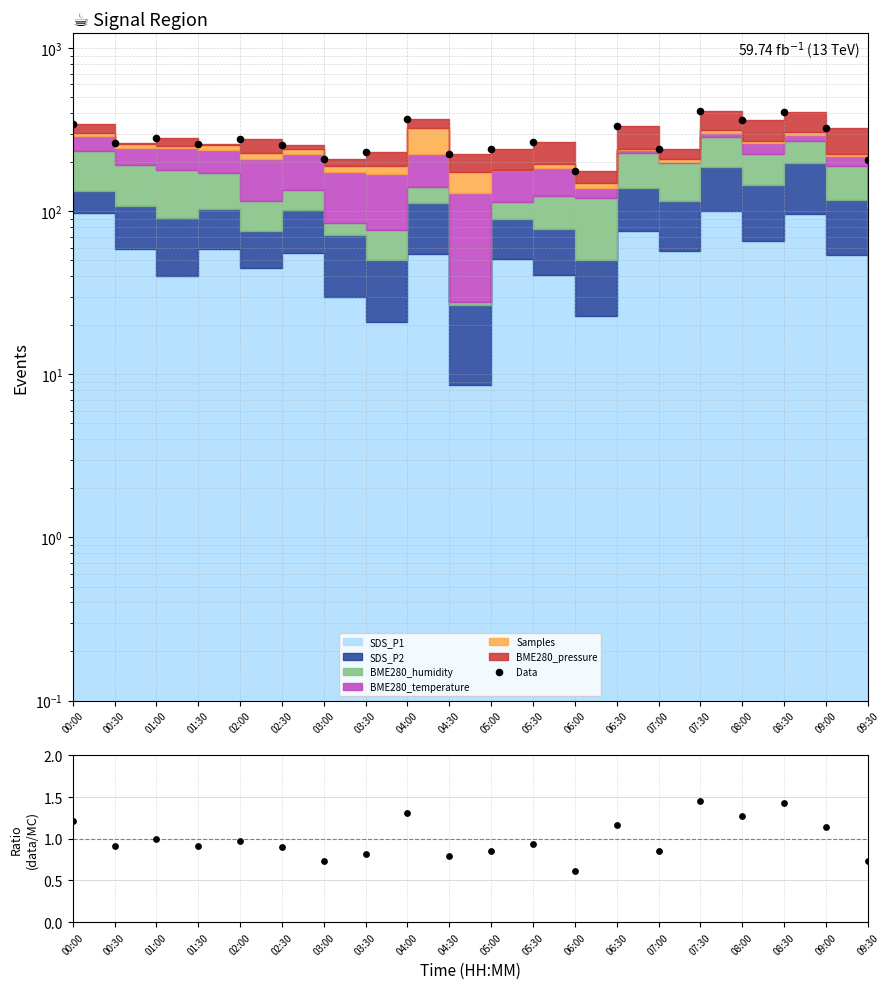

Approximately how many times larger is the value at 00:00 compared to 03:30?

1.5